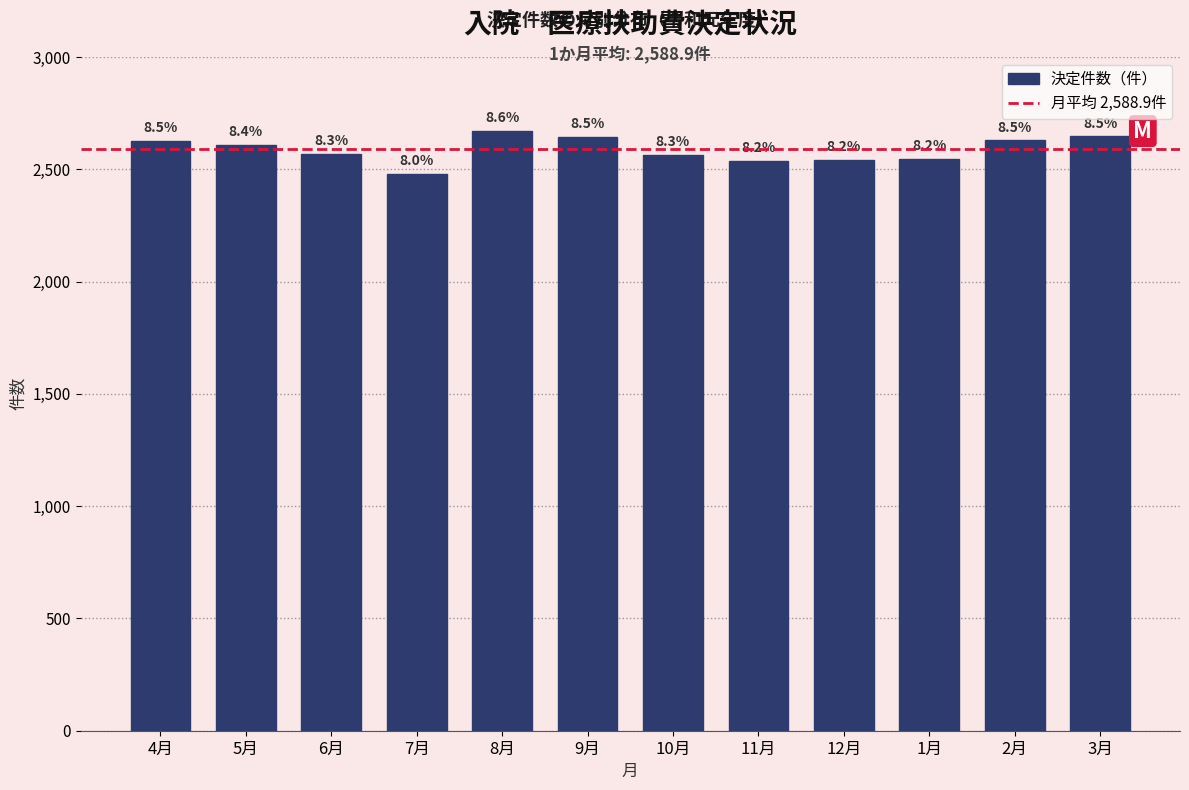

How many bars are there in total?

12